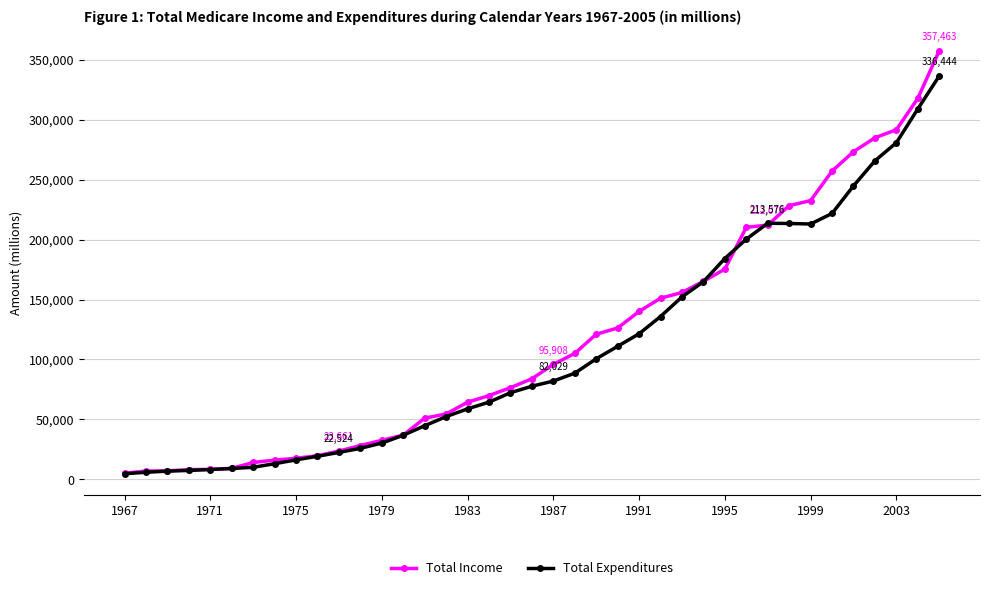

Rank the series by their maximum value, from highest to lowest.

Total Income, Total Expenditures